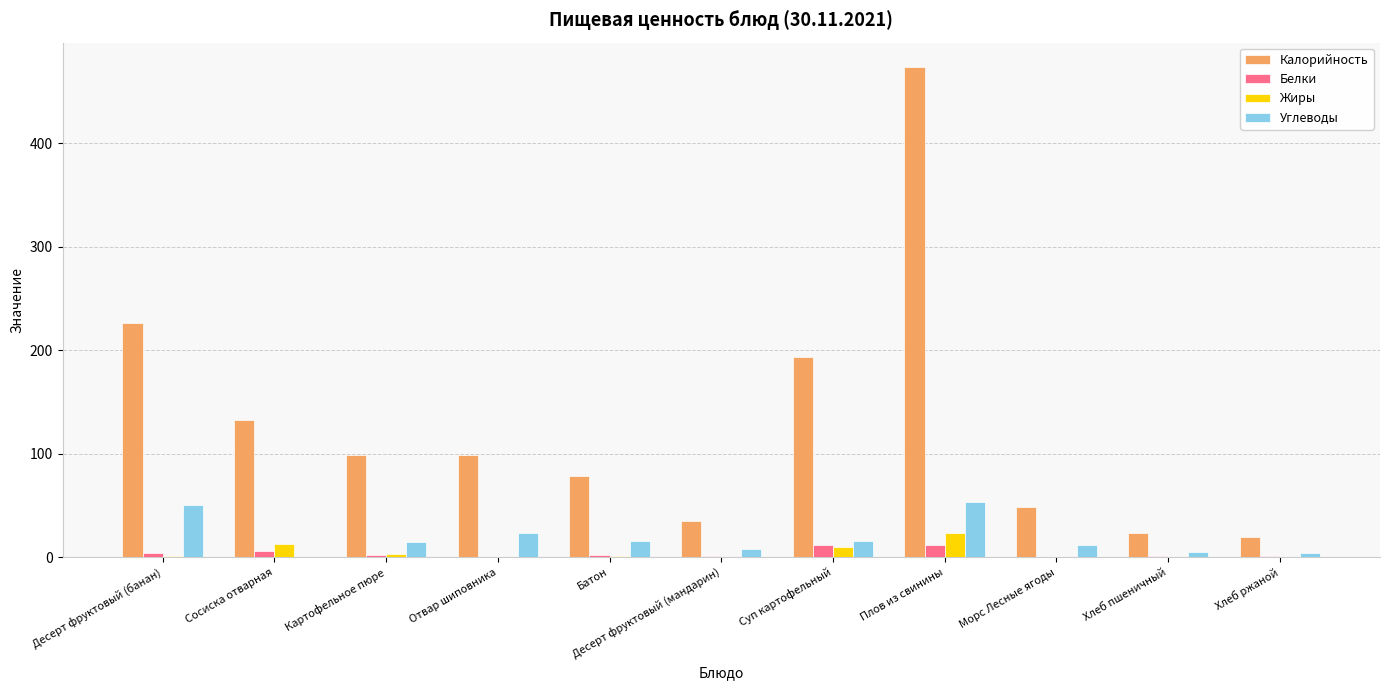

At which category is the sum across all series the highest?

Плов из свинины